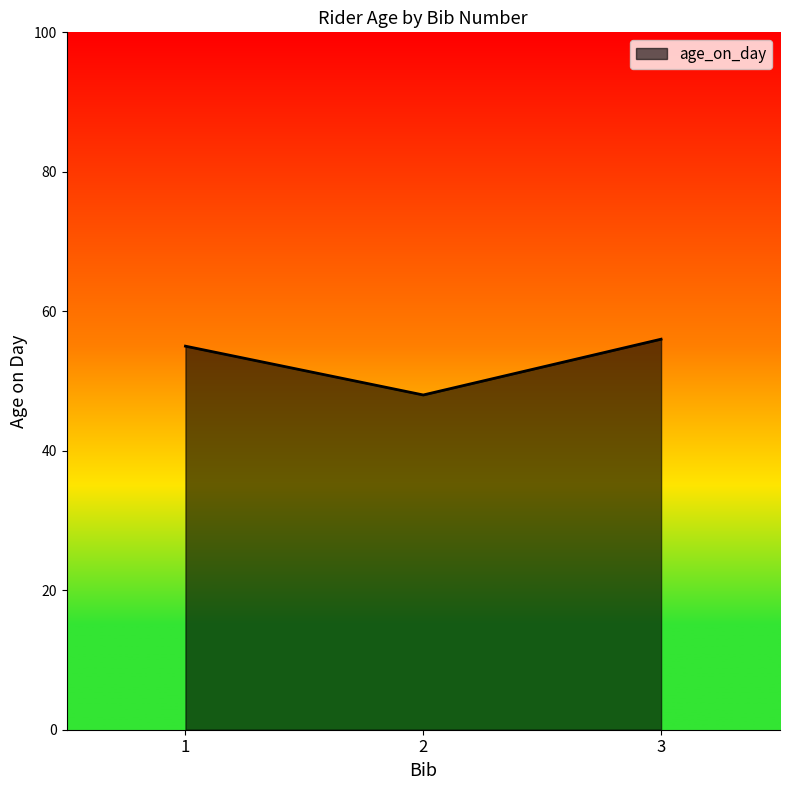

Rank the categories by value from highest to lowest.

3, 1, 2